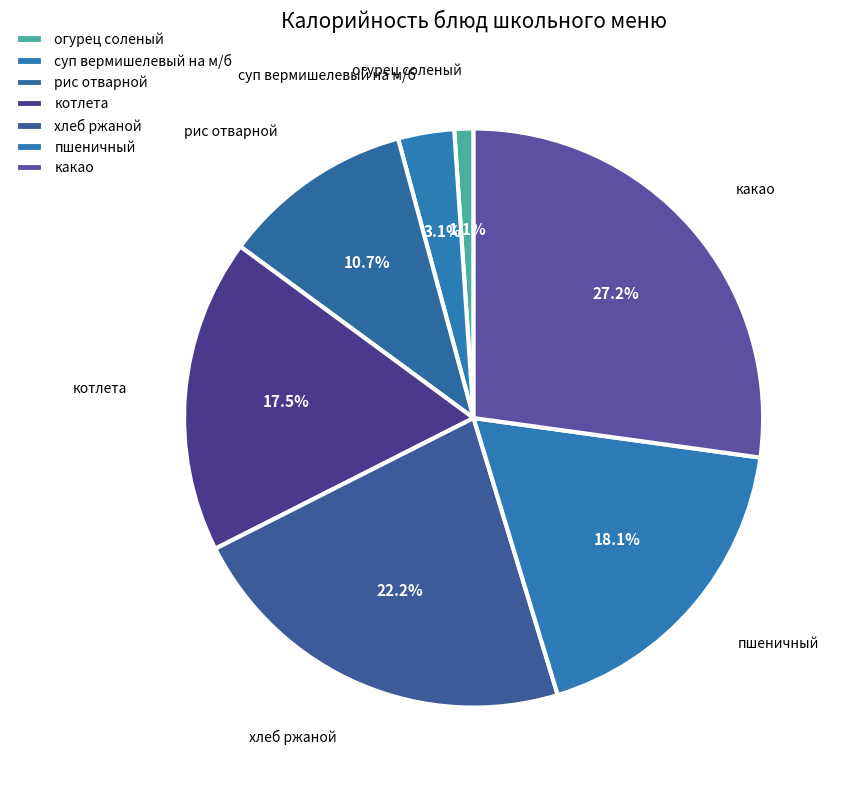

Count the number of slices in the pie.

7